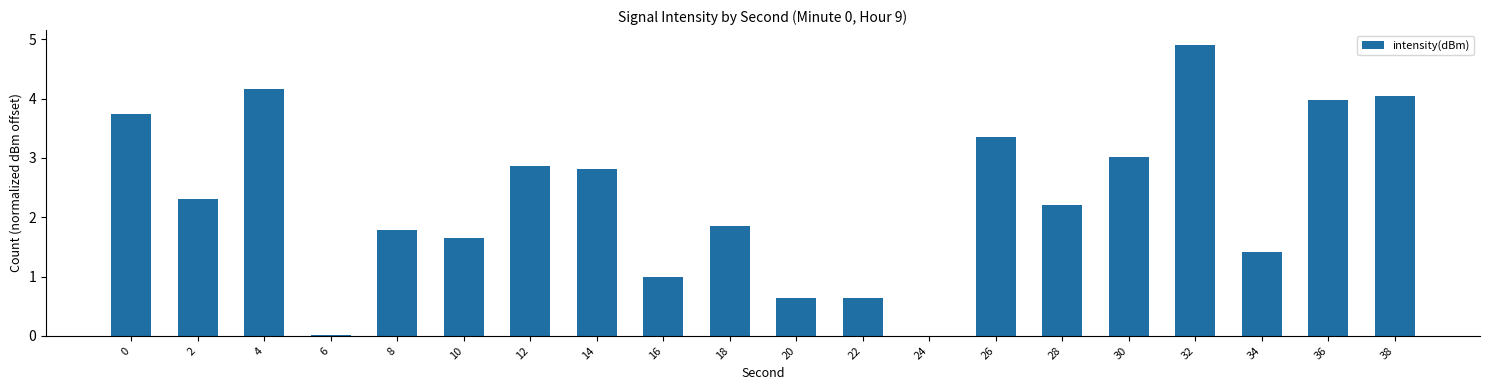

The chart shows a value of 0.0 at 24. True or false?

True